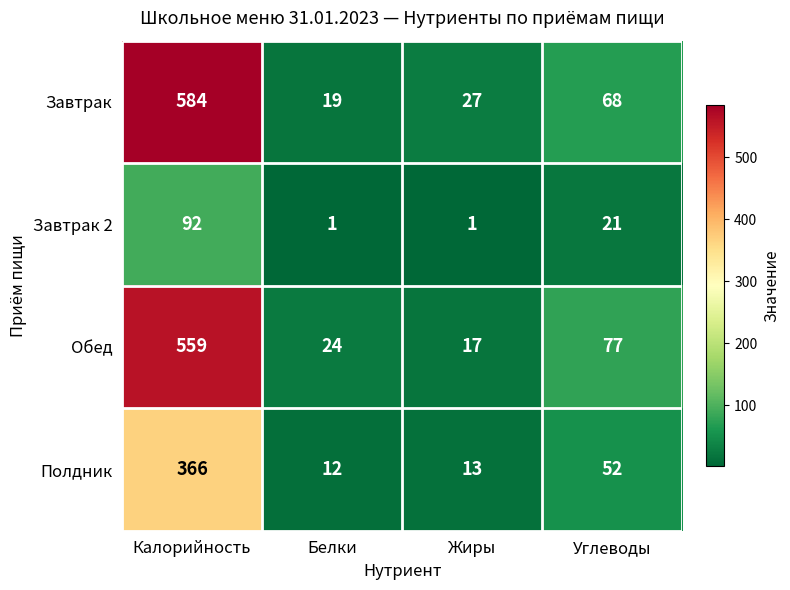

At Белки, list the series in order from largest to smallest.

Обед, Завтрак, Полдник, Завтрак 2